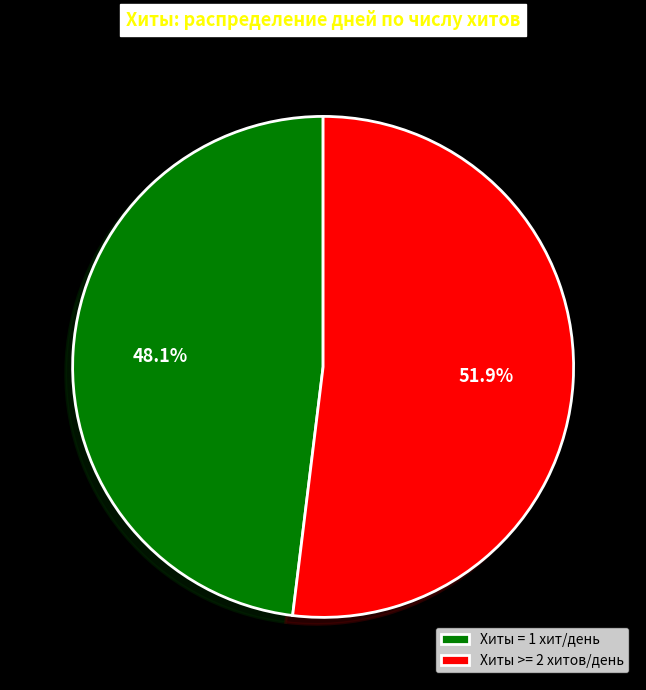

Rank the categories by value from lowest to highest.

Хиты = 1 хит/день, Хиты >= 2 хитов/день